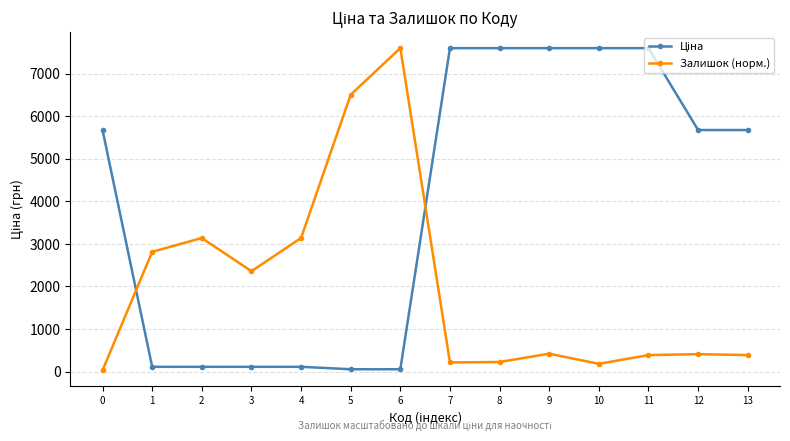

At which category does Залишок (норм.) reach its first local peak?

2